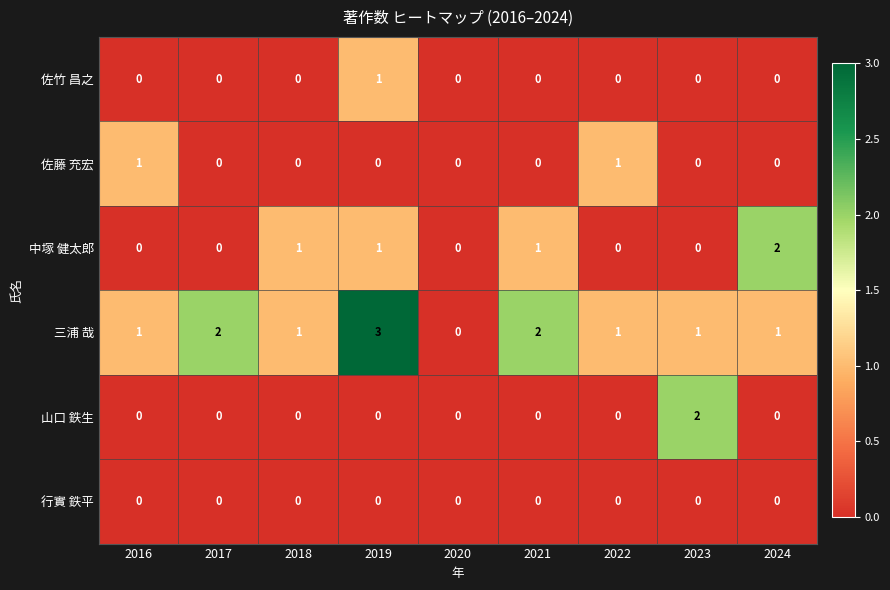

Between 2022 and 2024, which series saw the biggest shift?

中塚 健太郎